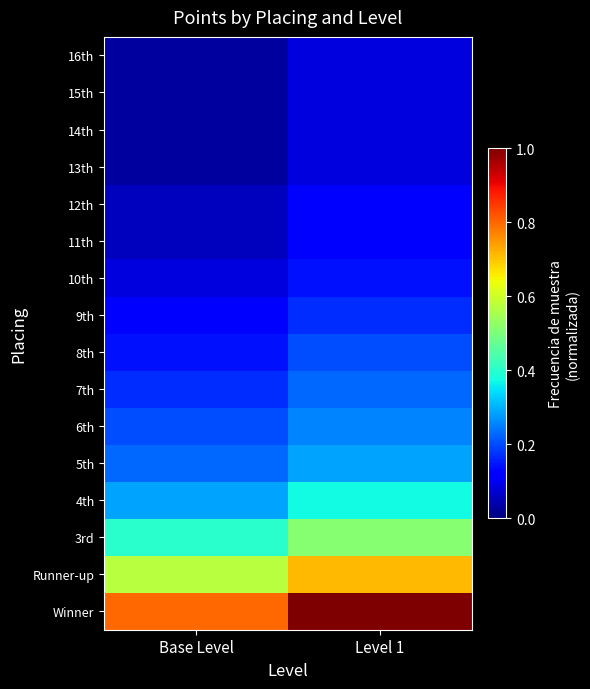

Reading left to right, transcribe all the data shown in this chart.

Winner: Base Level=0.8	Level 1=1.0
Runner-up: Base Level=0.6	Level 1=0.7
3rd: Base Level=0.4	Level 1=0.5
4th: Base Level=0.3	Level 1=0.4
5th: Base Level=0.2	Level 1=0.3
6th: Base Level=0.2	Level 1=0.3
7th: Base Level=0.2	Level 1=0.2
8th: Base Level=0.1	Level 1=0.2
9th: Base Level=0.1	Level 1=0.2
10th: Base Level=0.1	Level 1=0.1
11th: Base Level=0.1	Level 1=0.1
12th: Base Level=0.1	Level 1=0.1
13th: Base Level=0.0	Level 1=0.1
14th: Base Level=0.0	Level 1=0.1
15th: Base Level=0.0	Level 1=0.1
16th: Base Level=0.0	Level 1=0.1